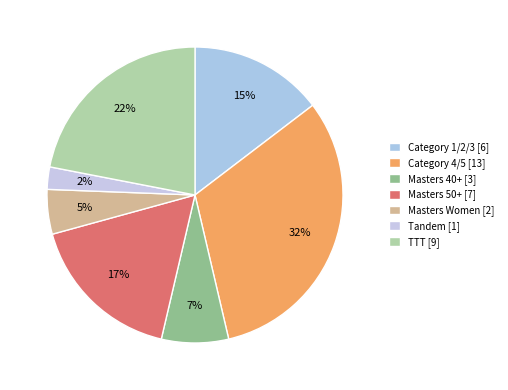

Rank the categories by value from highest to lowest.

Category 4/5, TTT, Masters 50+, Category 1/2/3, Masters 40+, Masters Women, Tandem